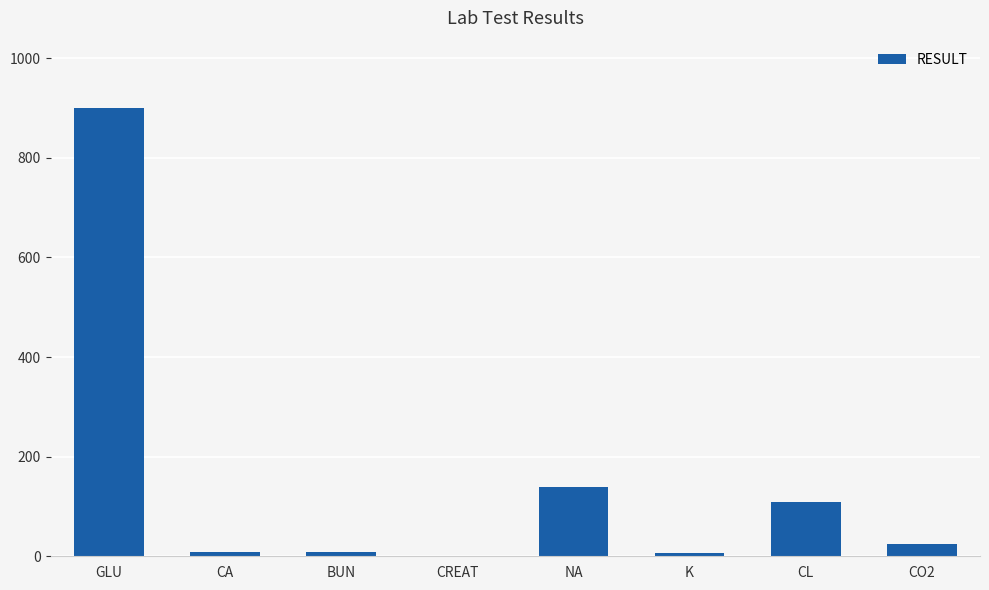

Read the value at NA.

140.0